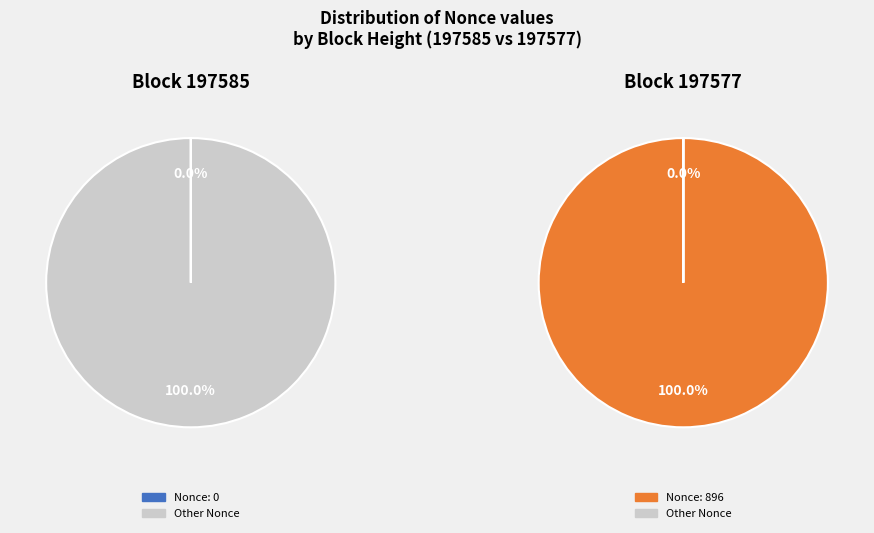

Do 197585 and 197577 together represent more than half of the pie?

Yes